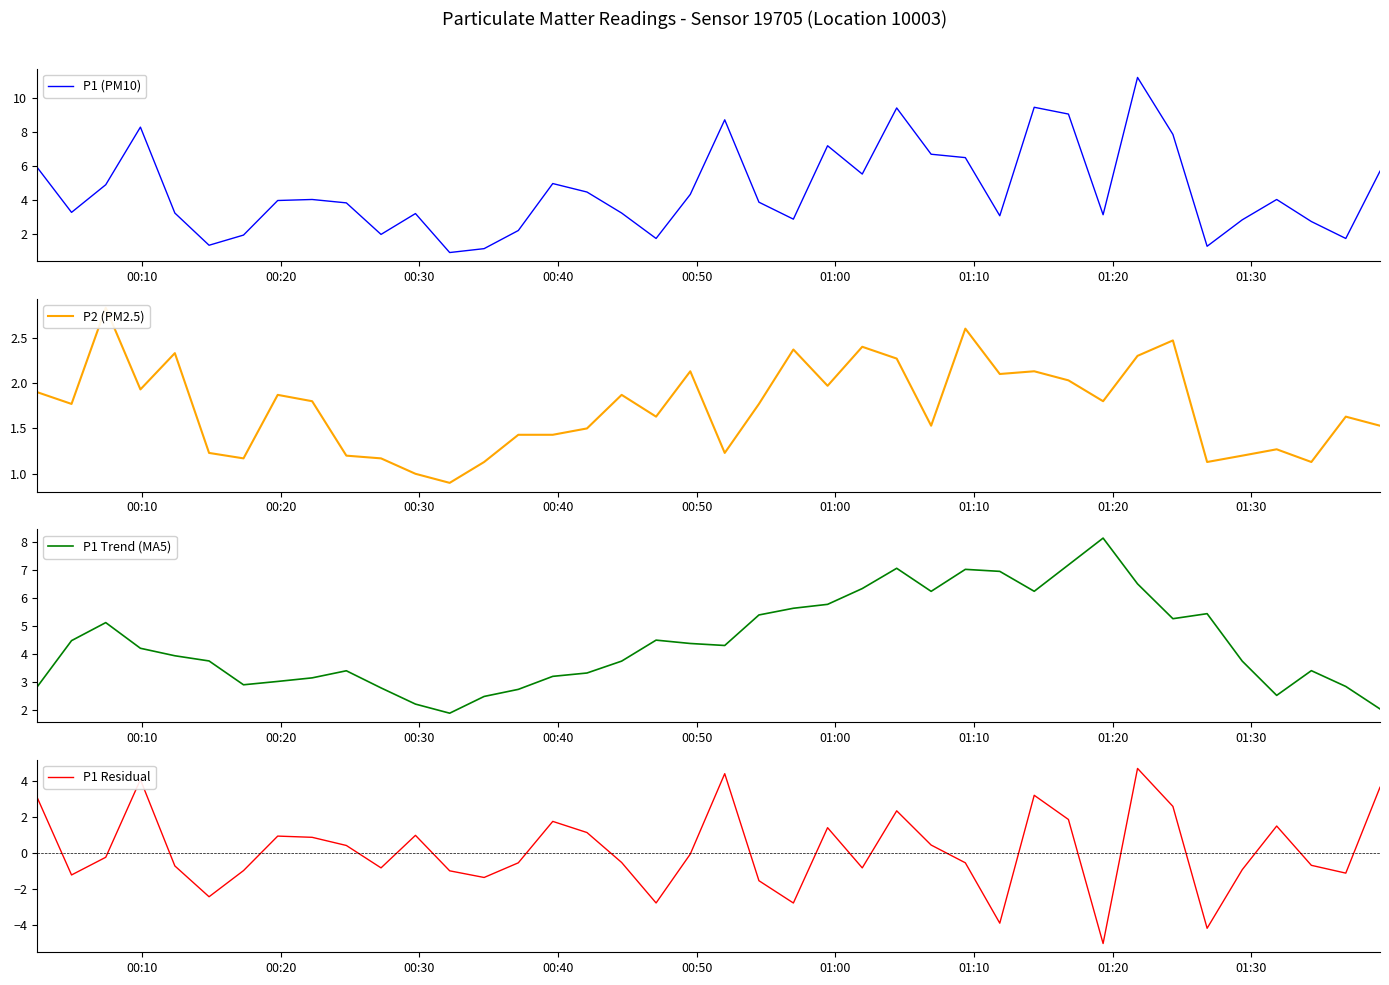

What is the lowest value of the P1 Trend (MA5) series?

1.9